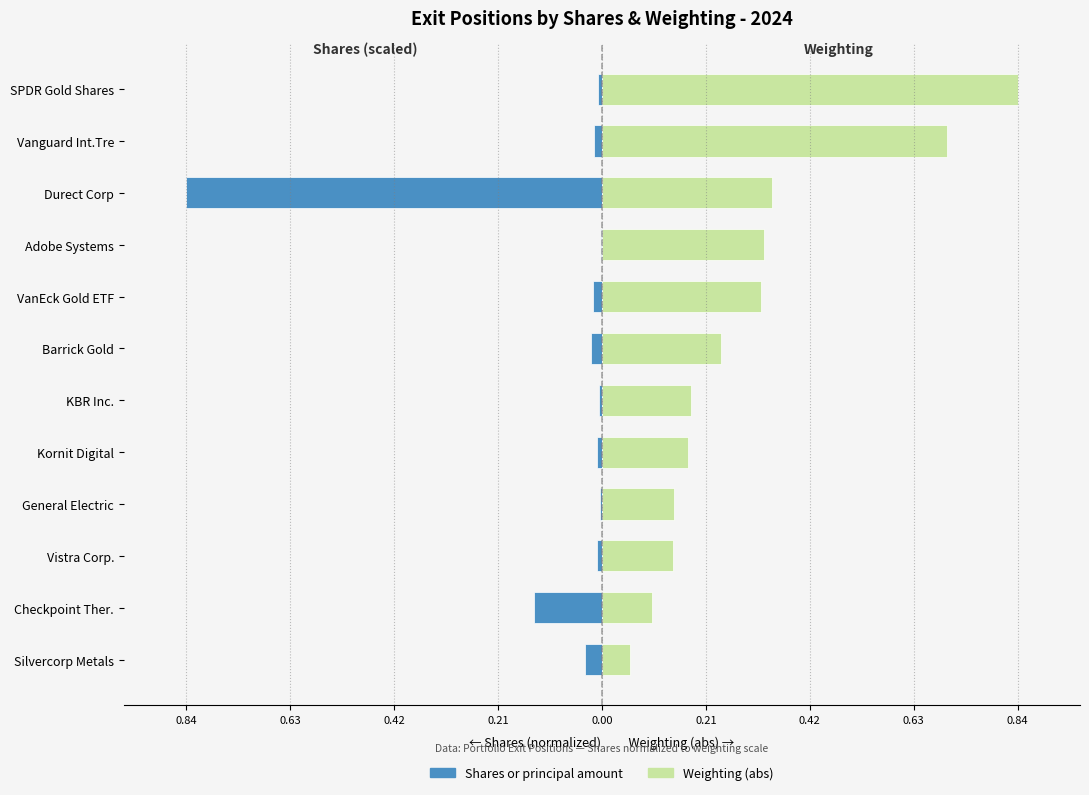

Between KBR Inc. and SPDR Gold Shares, which series saw the biggest shift?

Weighting (abs)